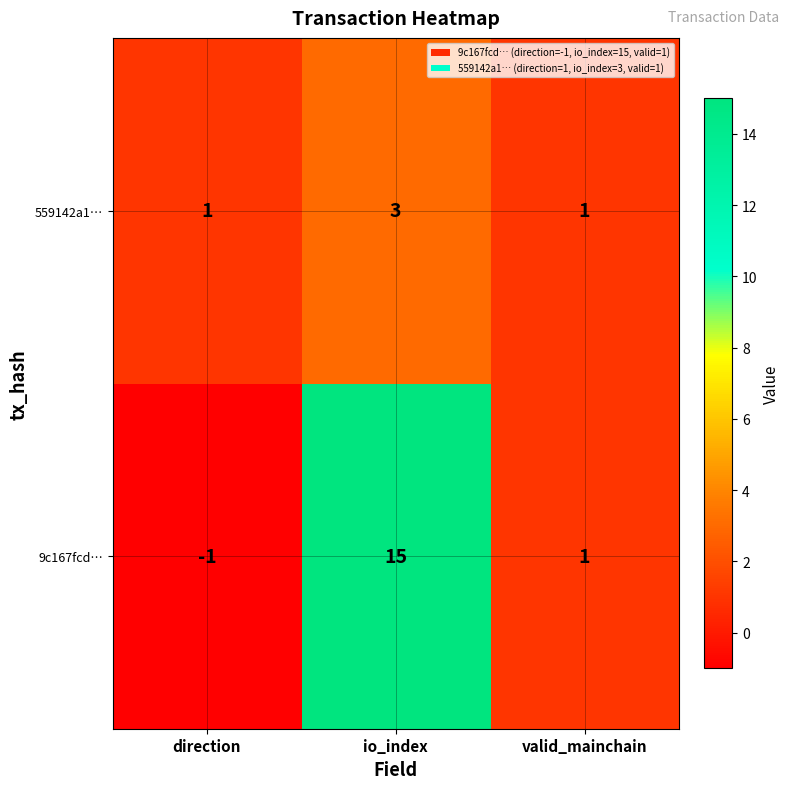

Which series changed the most between direction and io_index?

9c167fcd…